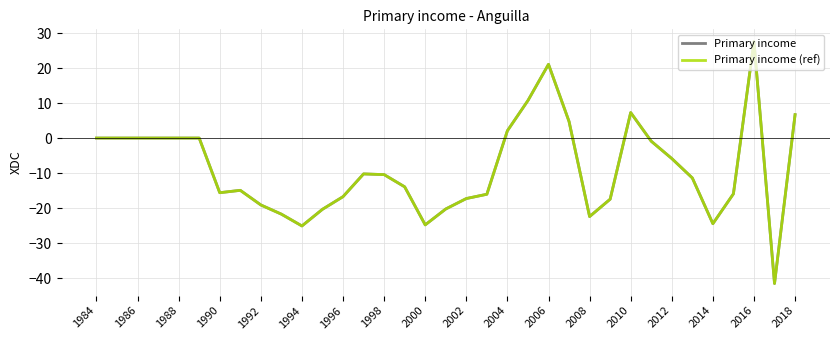

How many lines are shown in the chart?

2